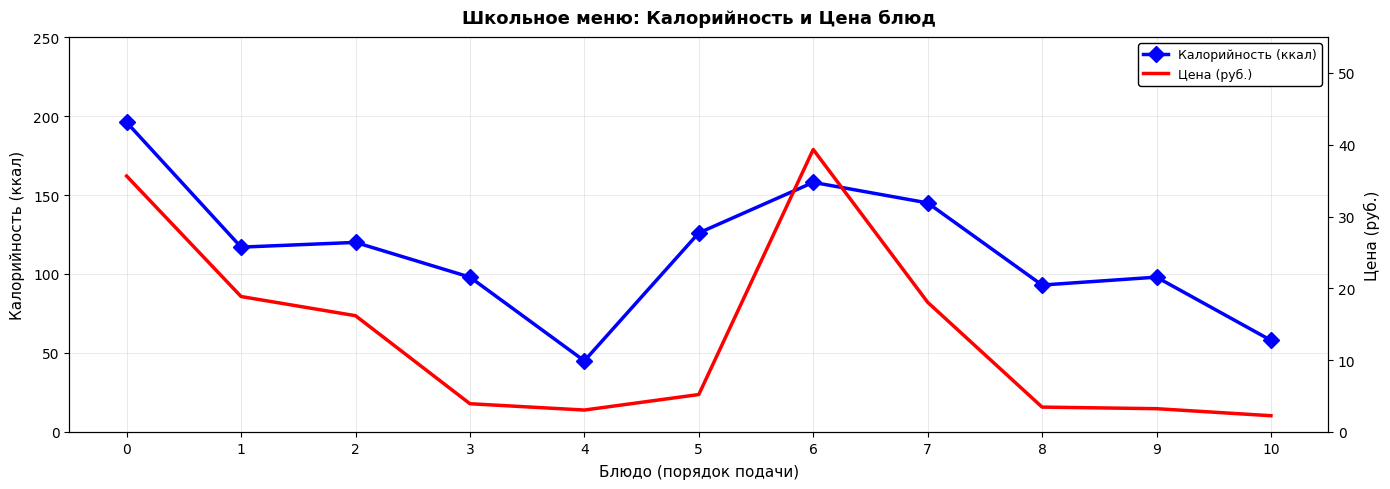

What is the smallest value displayed?

2.3